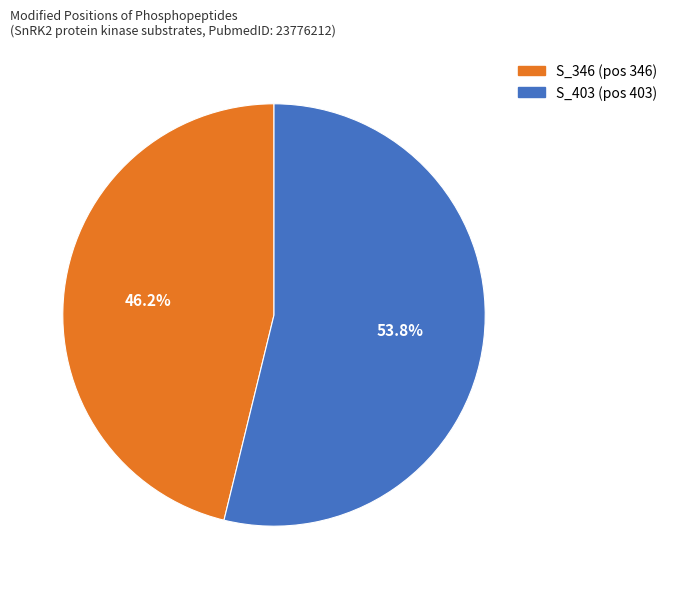

What portion of the pie excludes S_346?

53.8%